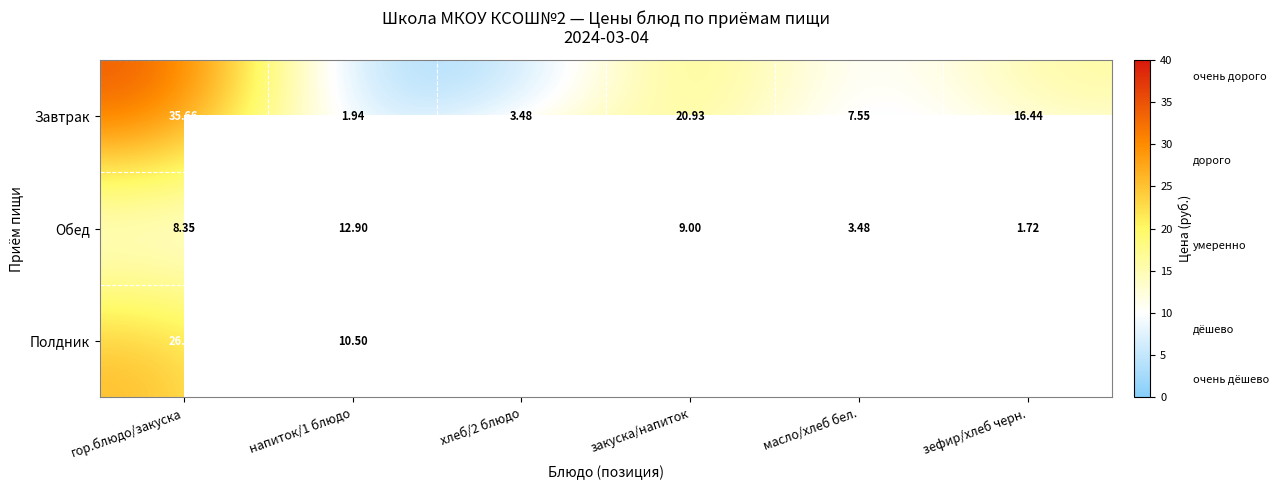

Between зефир/хлеб черн. and закуска/напиток, which is larger?

закуска/напиток